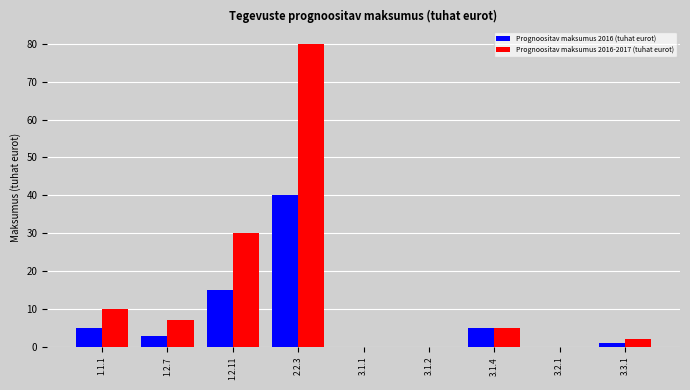

Reading left to right, list all the values displayed in this chart.

Prognoositav maksumus 2016 (tuhat eurot): 1.1.1=5	1.2.7=3	1.2.11=15	2.2.3=40	3.1.1=0	3.1.2=0	3.1.4=5	3.2.1=0	3.3.1=1
Prognoositav maksumus 2016-2017 (tuhat eurot): 1.1.1=10	1.2.7=7	1.2.11=30	2.2.3=80	3.1.1=0	3.1.2=0	3.1.4=5	3.2.1=0	3.3.1=2